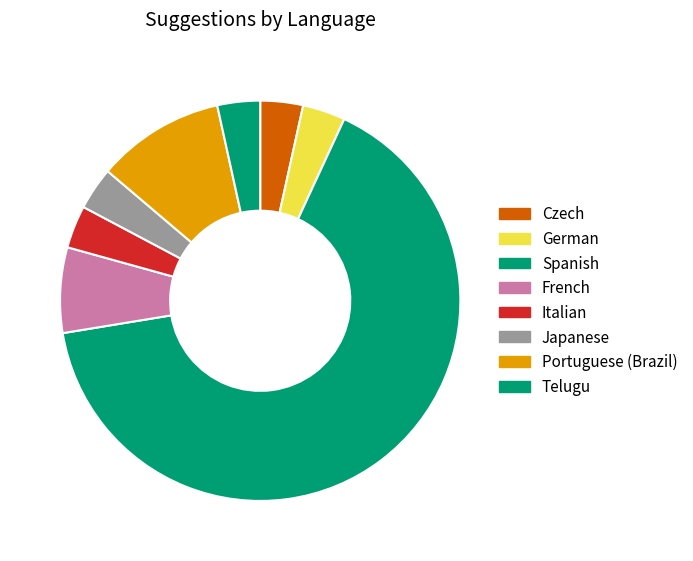

Which category has the biggest portion of the pie?

Spanish